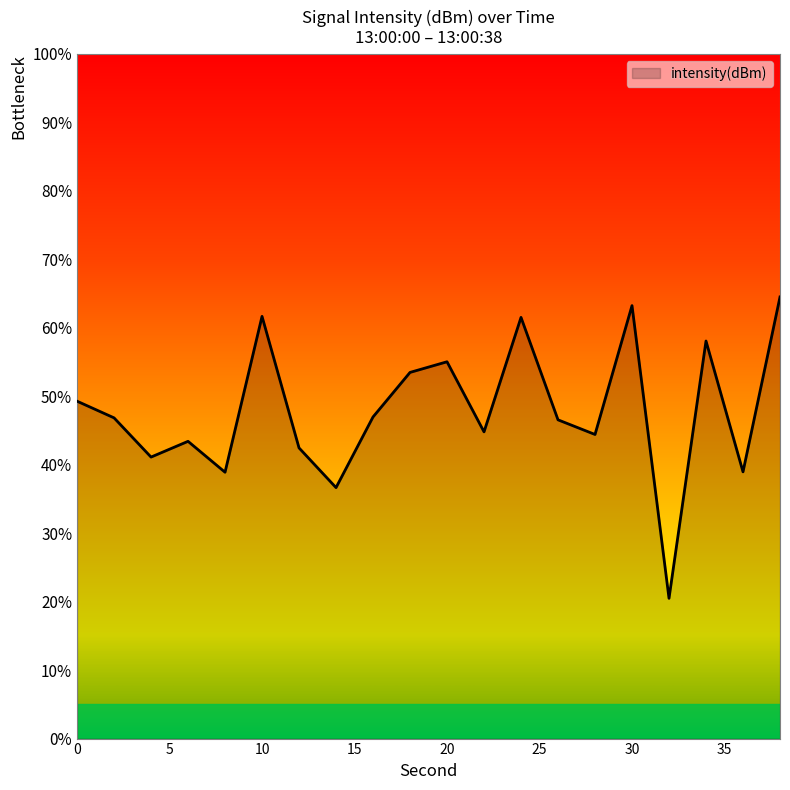

What is the maximum value shown in the chart?

64.5